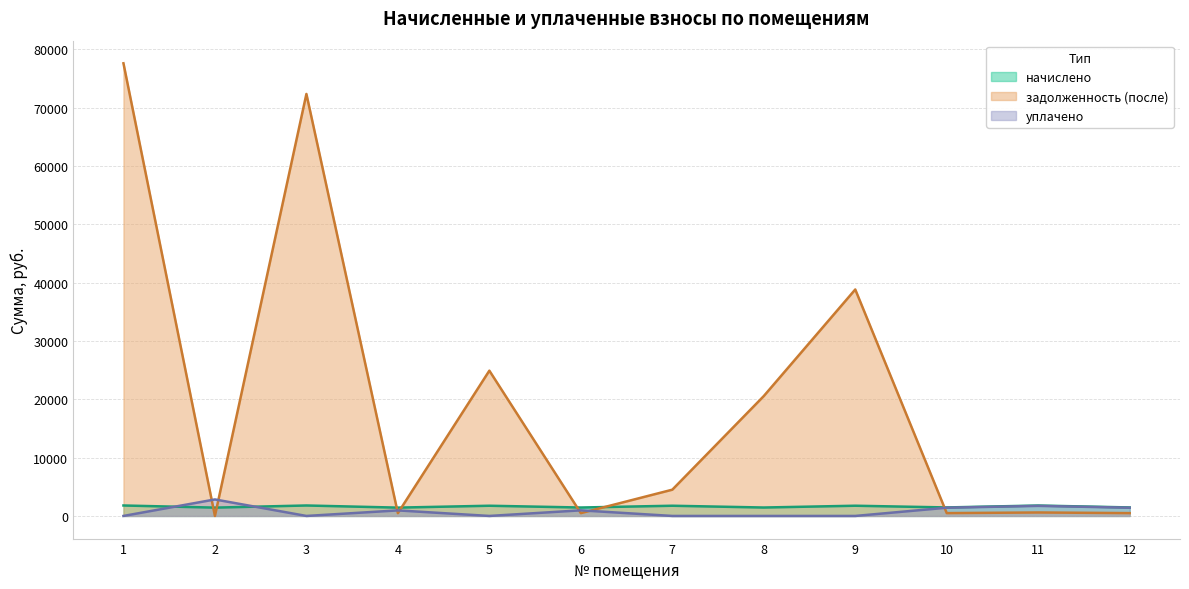

The уплачено series shows 963.9 at 6. True or false?

True